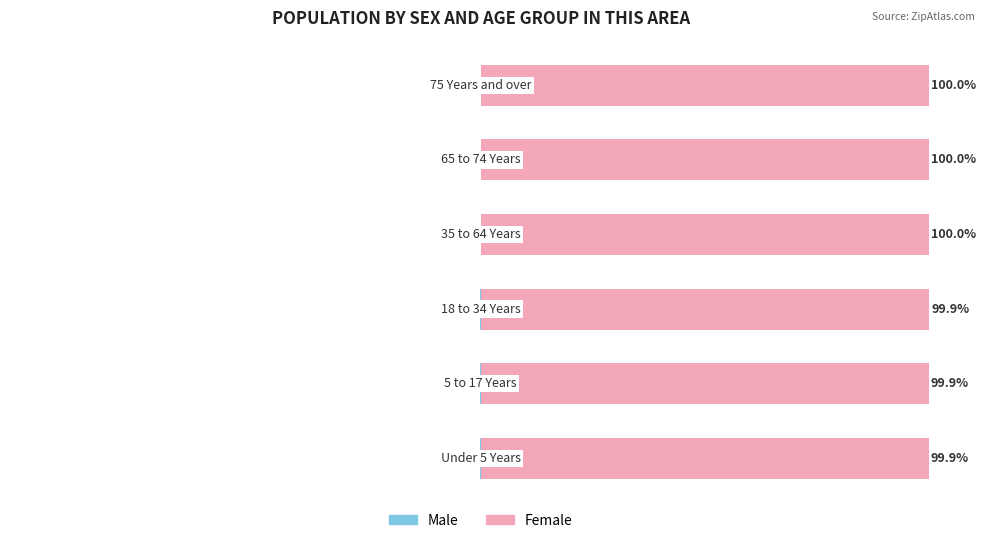

List the labels in order of Male value, largest first.

5, 4, 3, 2, 0, 1